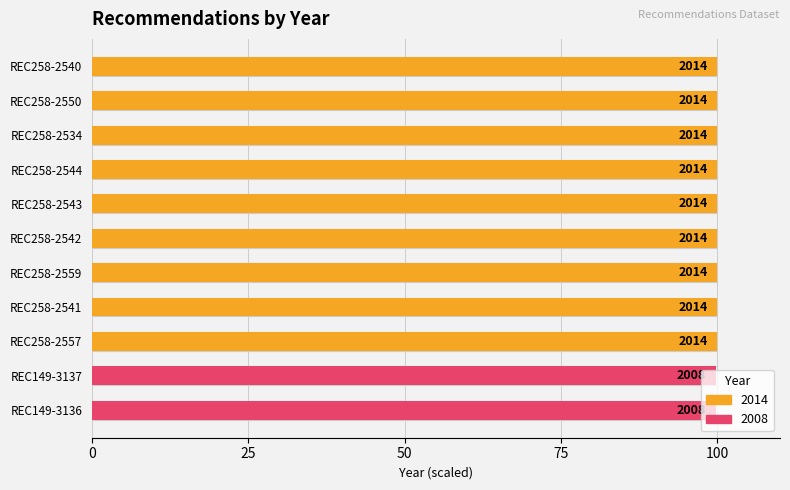

Reading left to right, extract all data points from this chart.

100.0	100.0	100.0	100.0	100.0	100.0	100.0	100.0	100.0	99.7	99.7